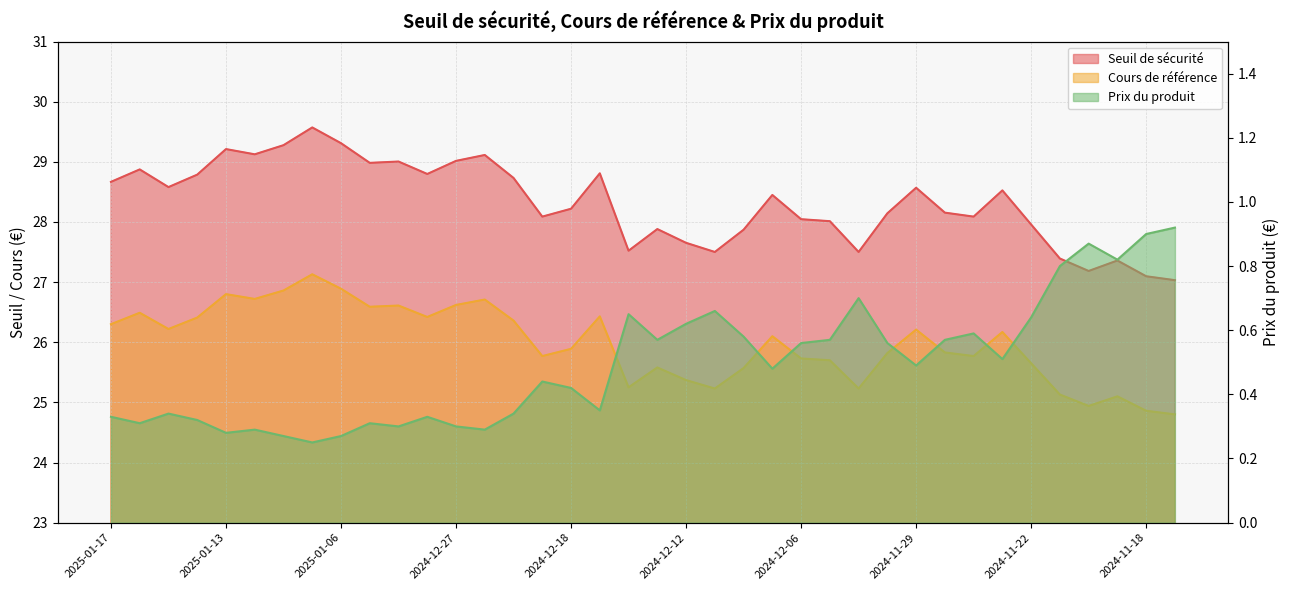

Which series changed the most between 2024-12-27 and 2024-11-29?

Seuil de sécurité